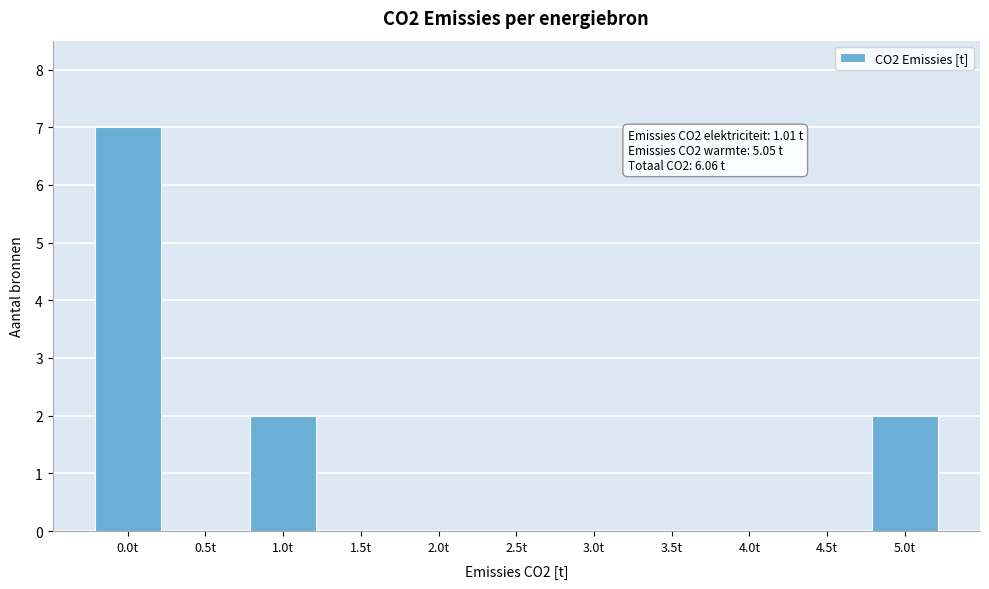

Reading right to left, what are all the values shown in this chart?

5.0t=2	4.5t=0	4.0t=0	3.5t=0	3.0t=0	2.5t=0	2.0t=0	1.5t=0	1.0t=2	0.5t=0	0.0t=7